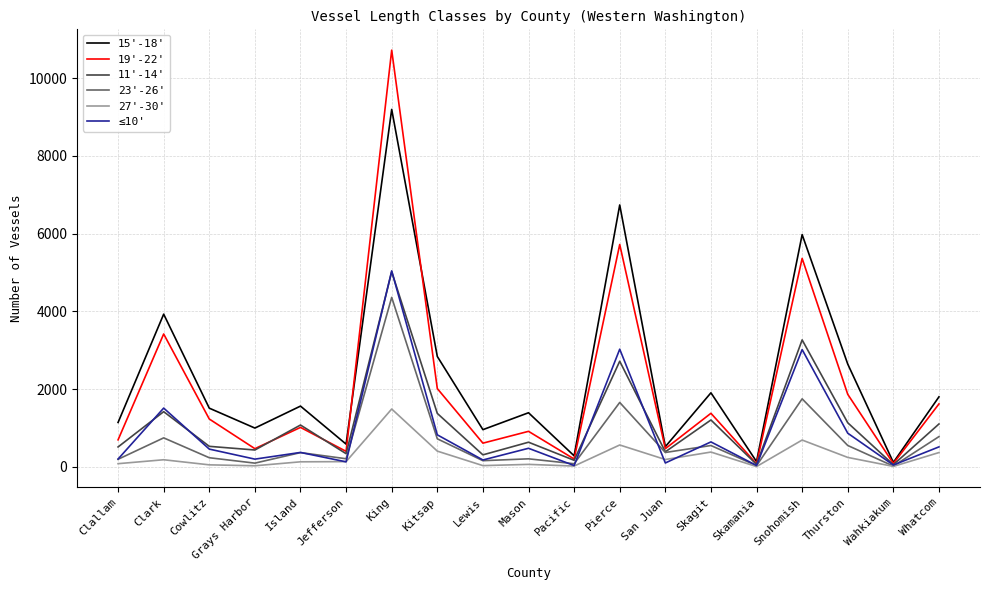

What is the sum of all ≤10' values?

17653